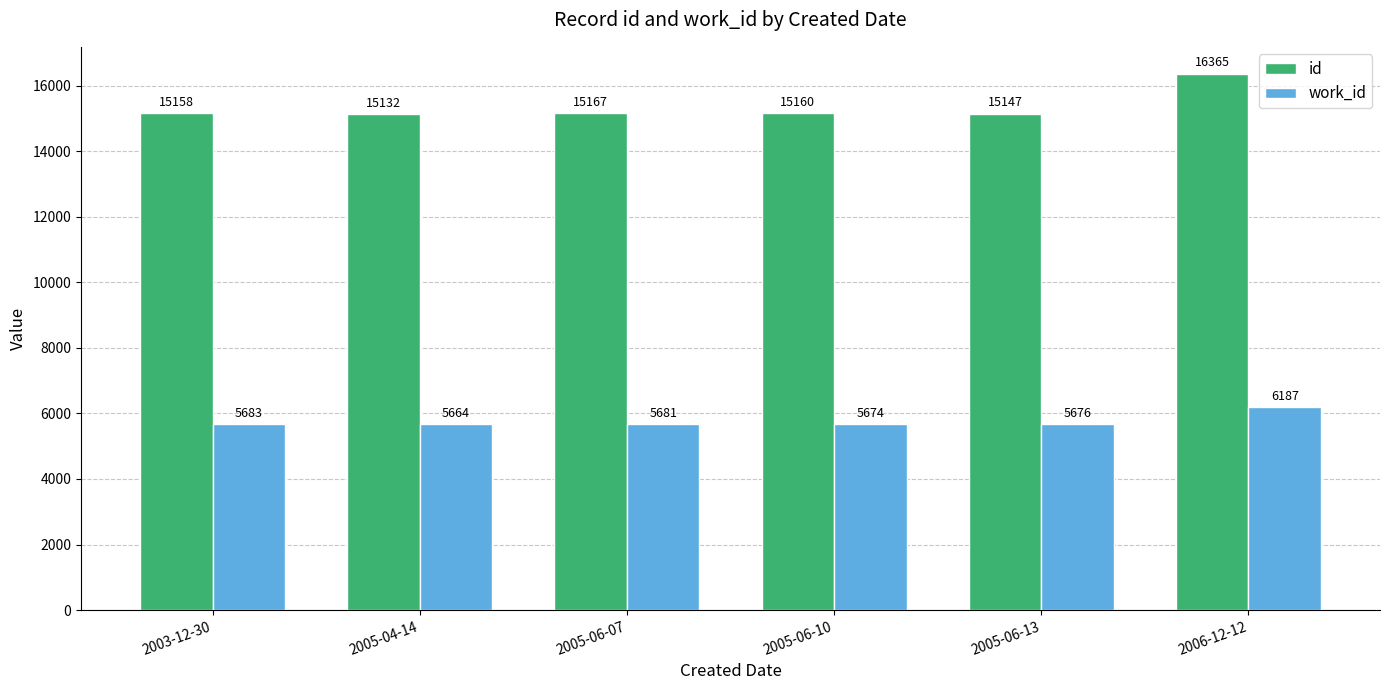

The work_id series shows 5683.0 at 2003-12-30. True or false?

True